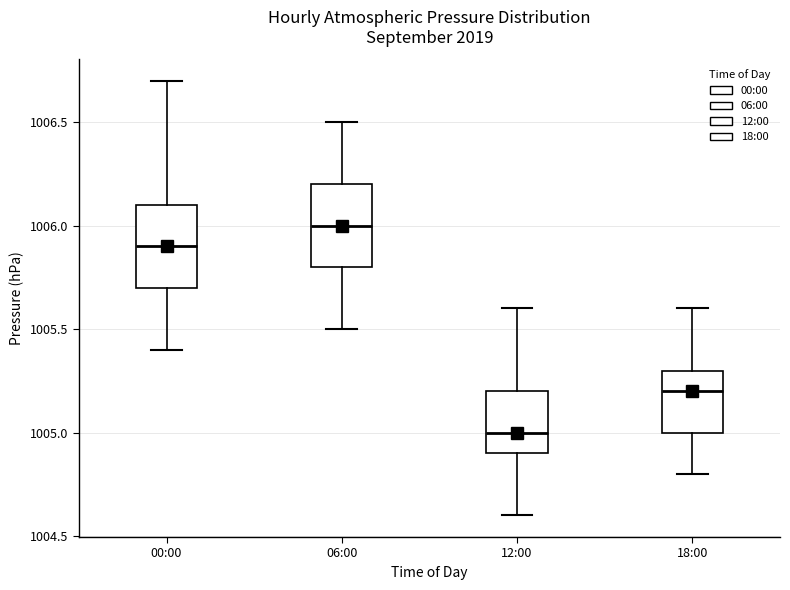

Where does the lower whisker of the box for 06:00 end on the y-axis? The values are not printed on the chart, so give them approximately, as read against the axis.

1005.5